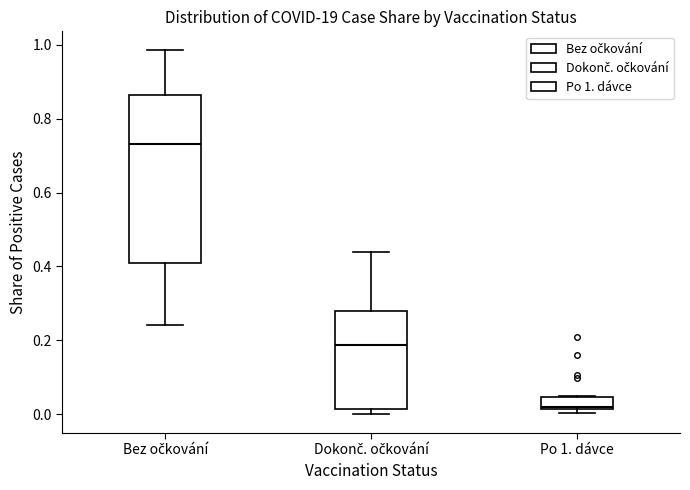

Which box has the lowest median line?

Po 1. dávce